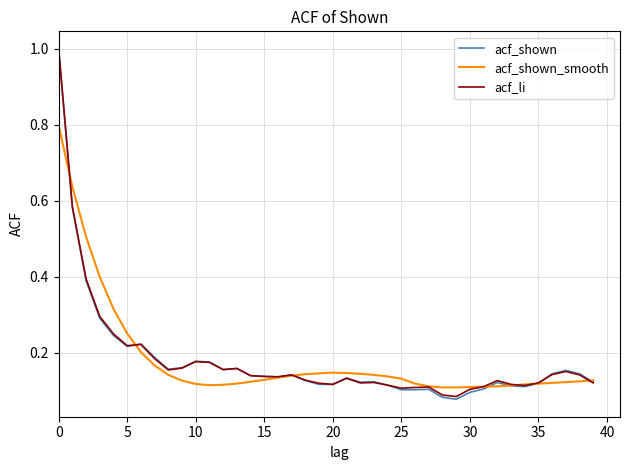

What is the maximum value for acf_shown?

1.0